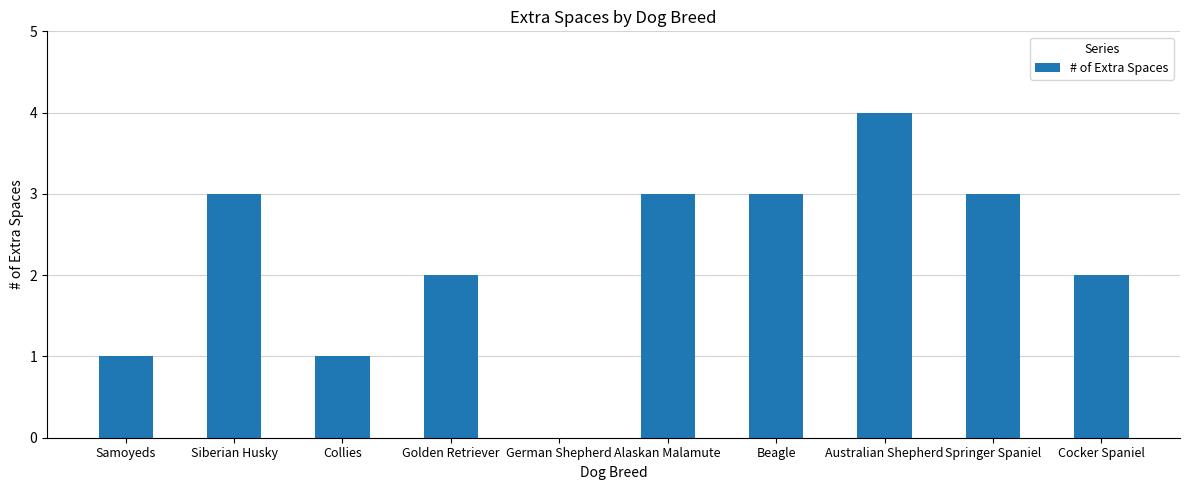

Reading left to right, what are all the values shown in this chart?

1	3	1	2	0	3	3	4	3	2